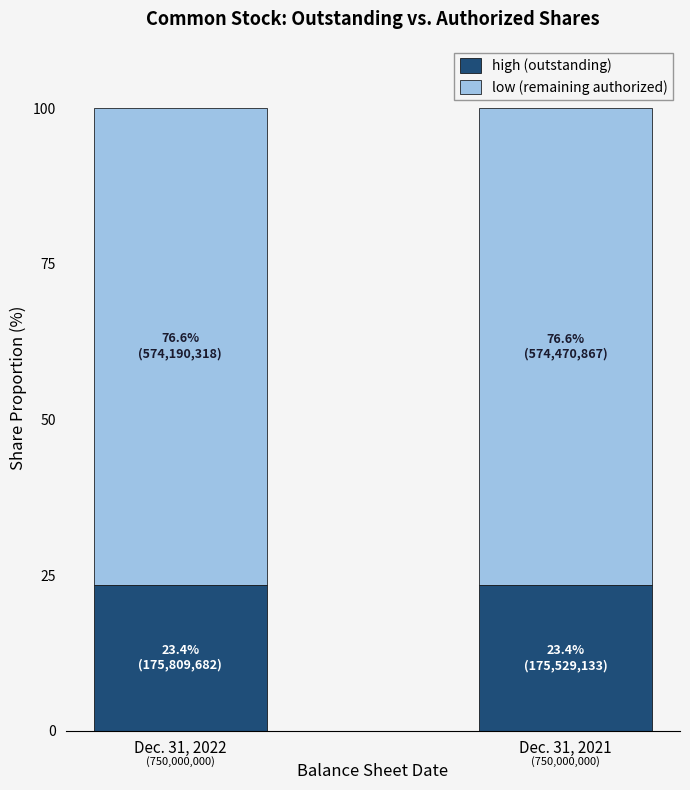

What is the highest value of the high (outstanding) series?

23.4